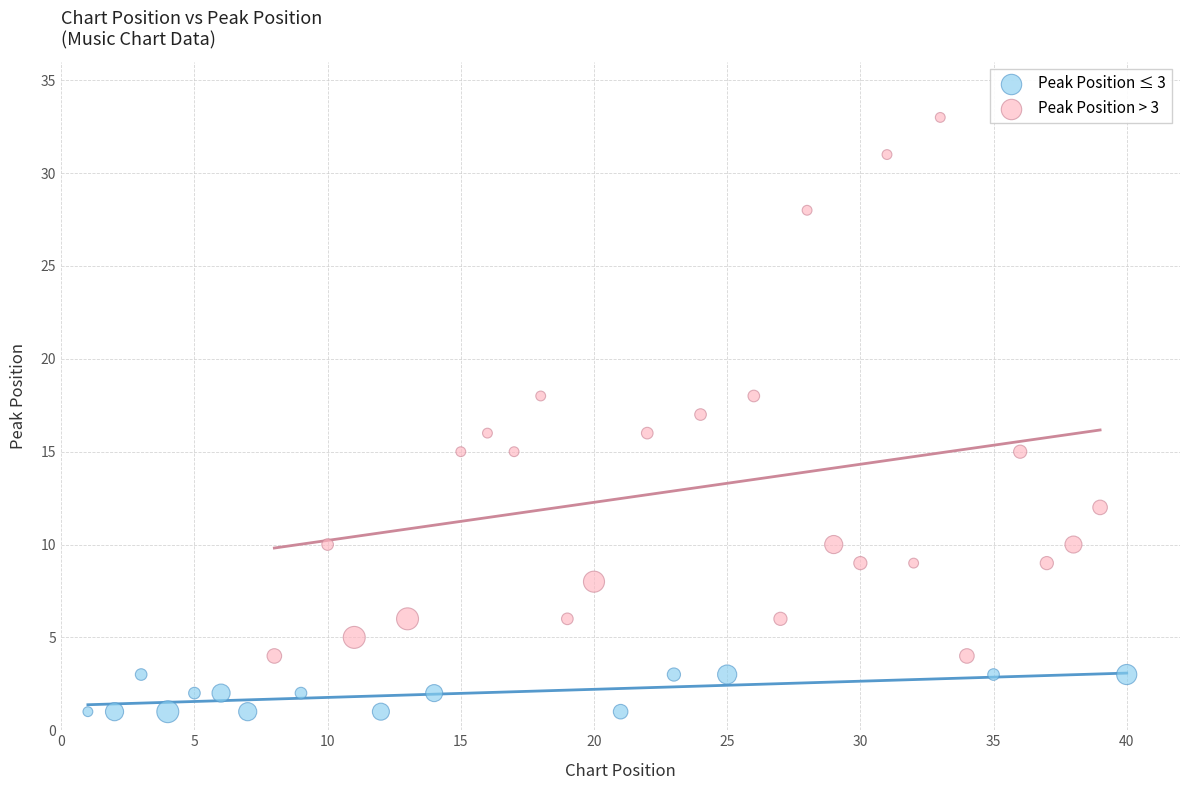

Which series reaches the maximum Y coordinate?

Peak Position > 3